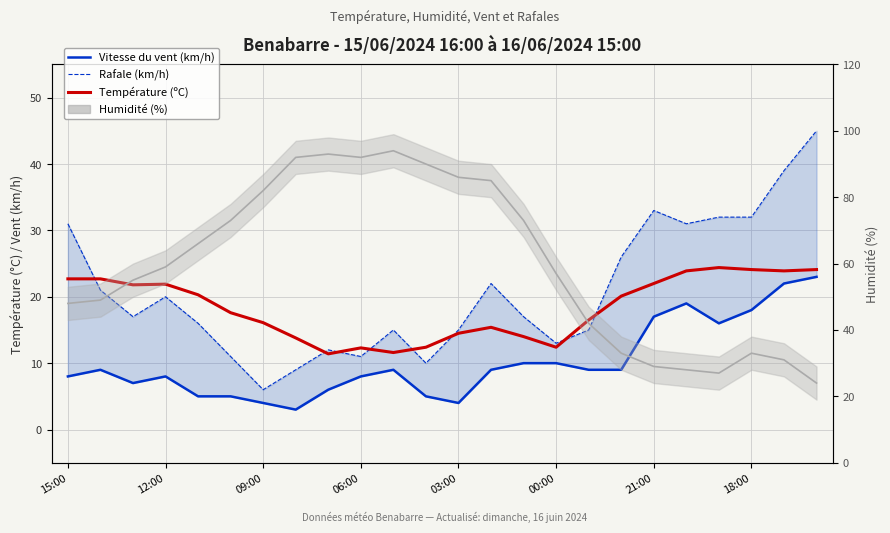

True or false: Rafale (km/h) has more than 2 points higher than both neighbors.

True